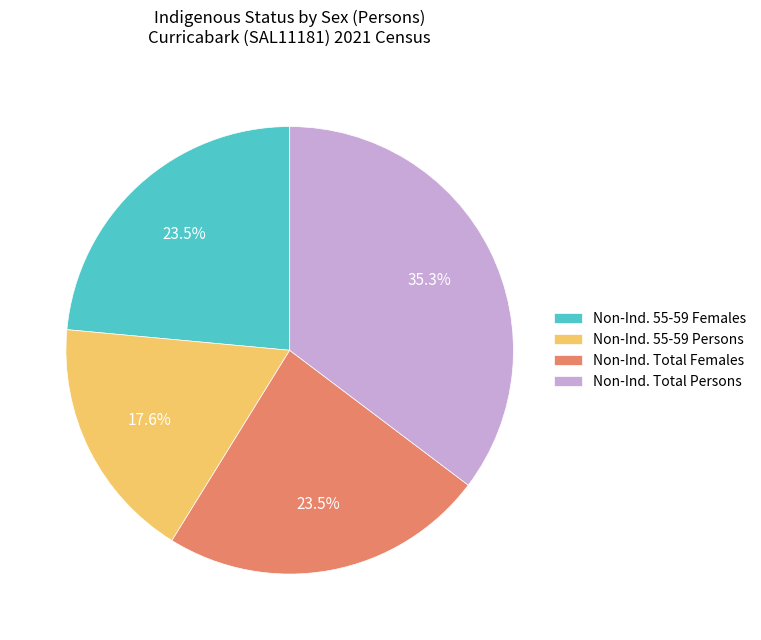

Is there any slice that represents more than half of the pie?

No